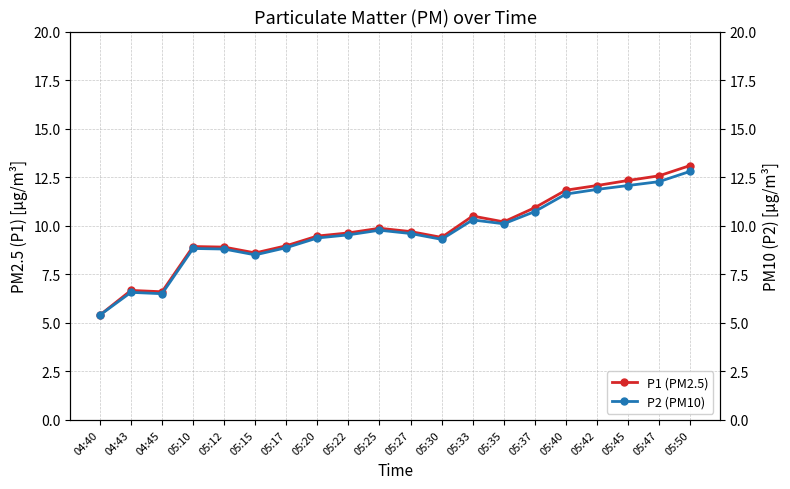

What are all the series names shown in the legend?

P1 (PM2.5), P2 (PM10)